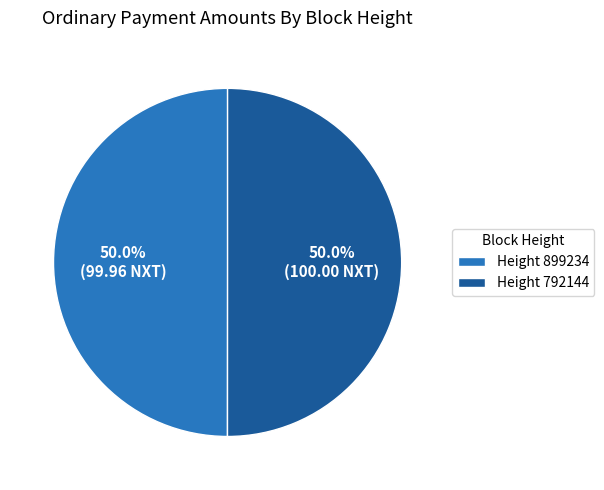

Do Height 792144 and Height 899234 together represent more than half of the pie?

Yes